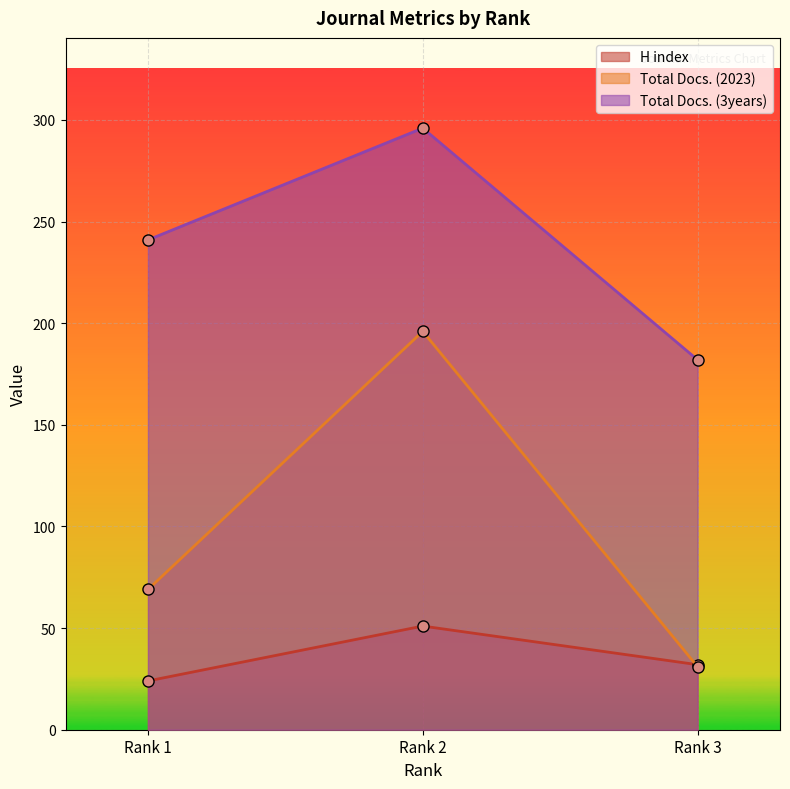

What are all the series names shown in the legend?

H index, Total Docs. (2023), Total Docs. (3years)